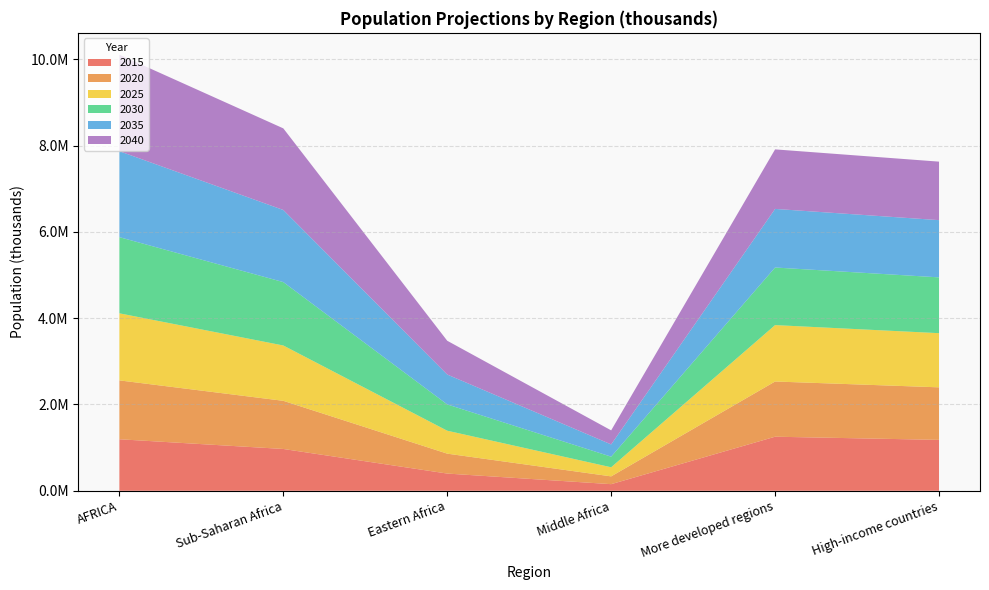

Reading left to right, transcribe all the data shown in this chart.

2015: 1194369.9	969234.3	399458.0	153742.7	1253206.5	1180061.0
2020: 1364033.7	1115721.5	461375.0	180342.3	1279346.7	1217325.9
2025: 1554240.6	1282227.5	531404.9	210944.1	1306967.0	1255110.5
2030: 1764647.3	1468568.6	609201.4	245609.7	1334361.2	1292955.2
2035: 1991687.6	1671194.6	692776.4	283860.1	1357848.0	1326169.6
2040: 2237098.7	1891136.1	782402.5	325798.1	1379517.4	1355618.1